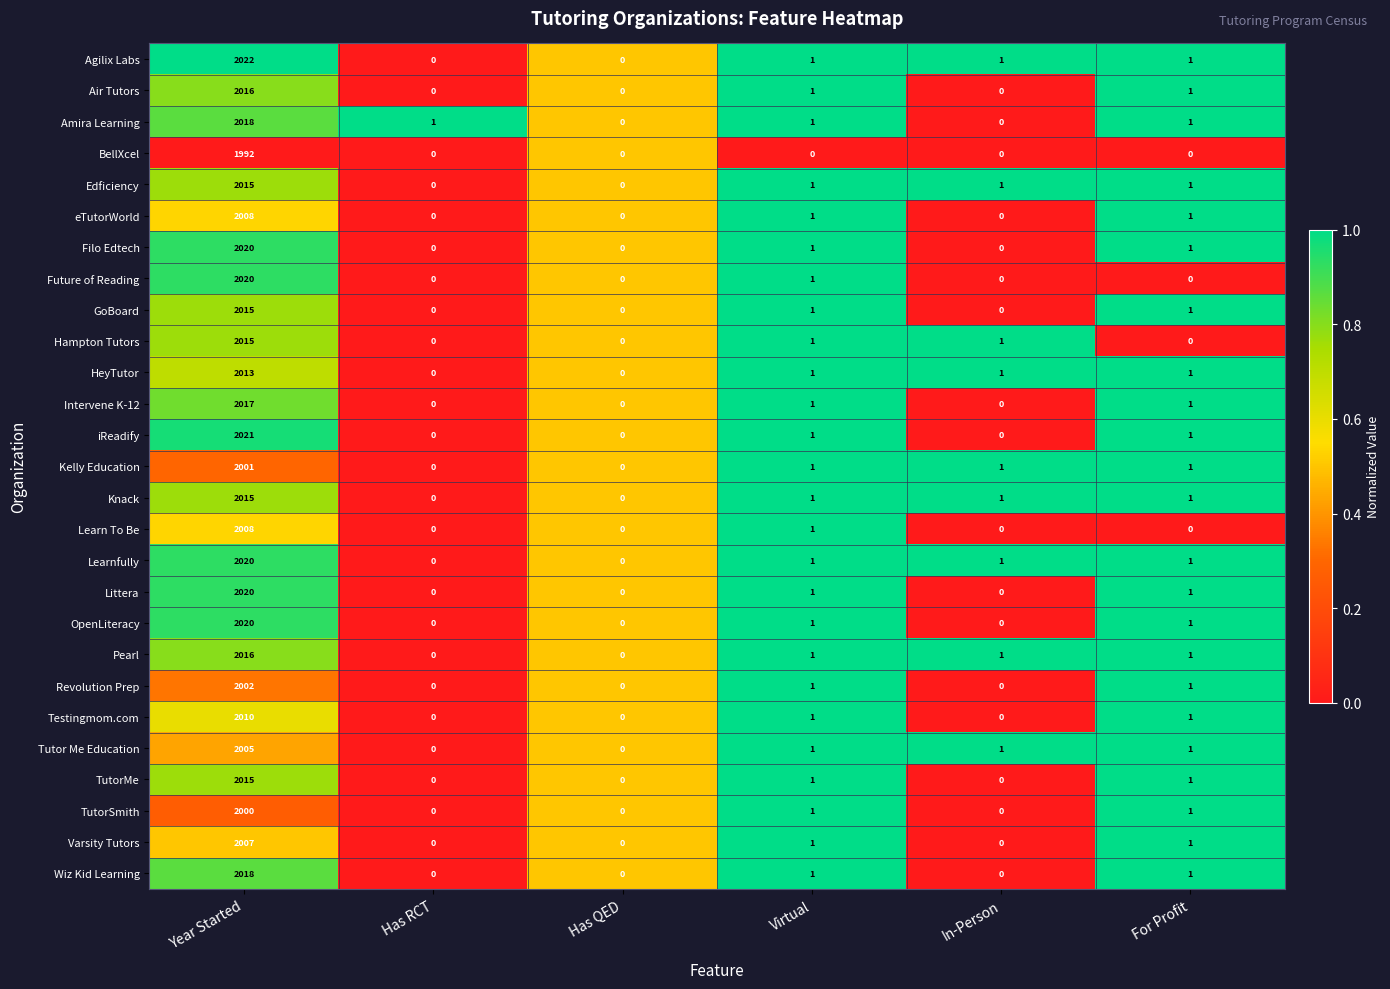

Is it true that Pearl equals 1 at For Profit?

True